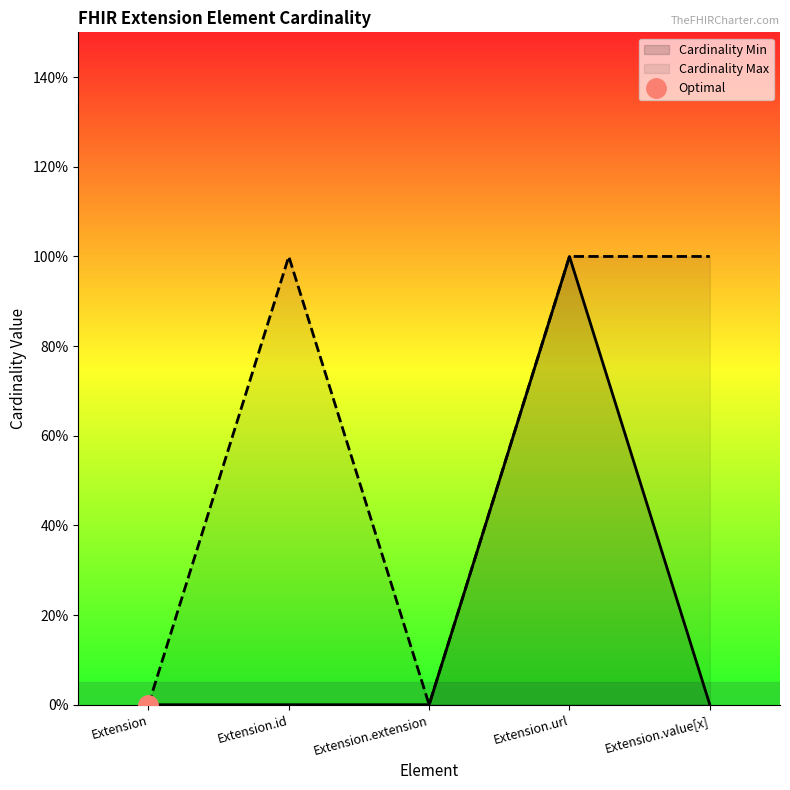

At Extension.id, list the series in order from smallest to largest.

Cardinality Min, Cardinality Max